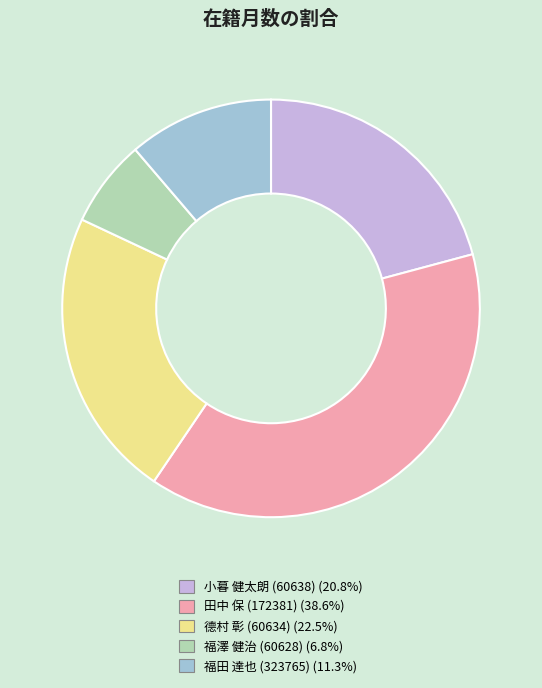

What is the ratio of the value at 德村 彰 (60634) to the value at 福田 達也 (323765)?

2.0